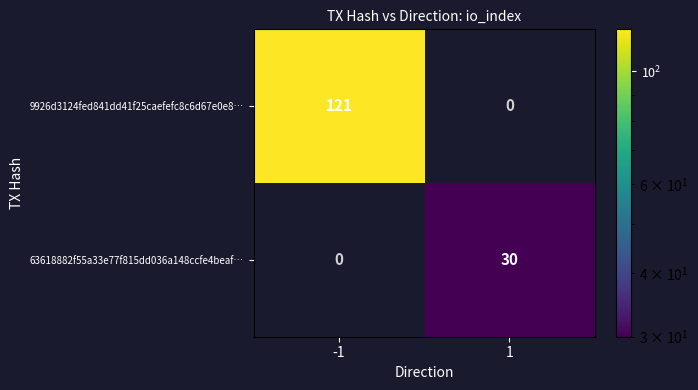

Rank the series by their maximum value, from highest to lowest.

9926d3124fed841dd41f25caefefc8c6d67e0e8…, 63618882f55a33e77f815dd036a148ccfe4beaf…